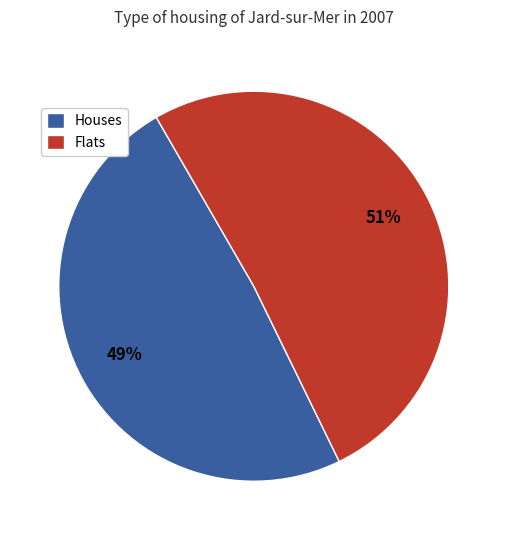

Which slice is the largest?

Flats